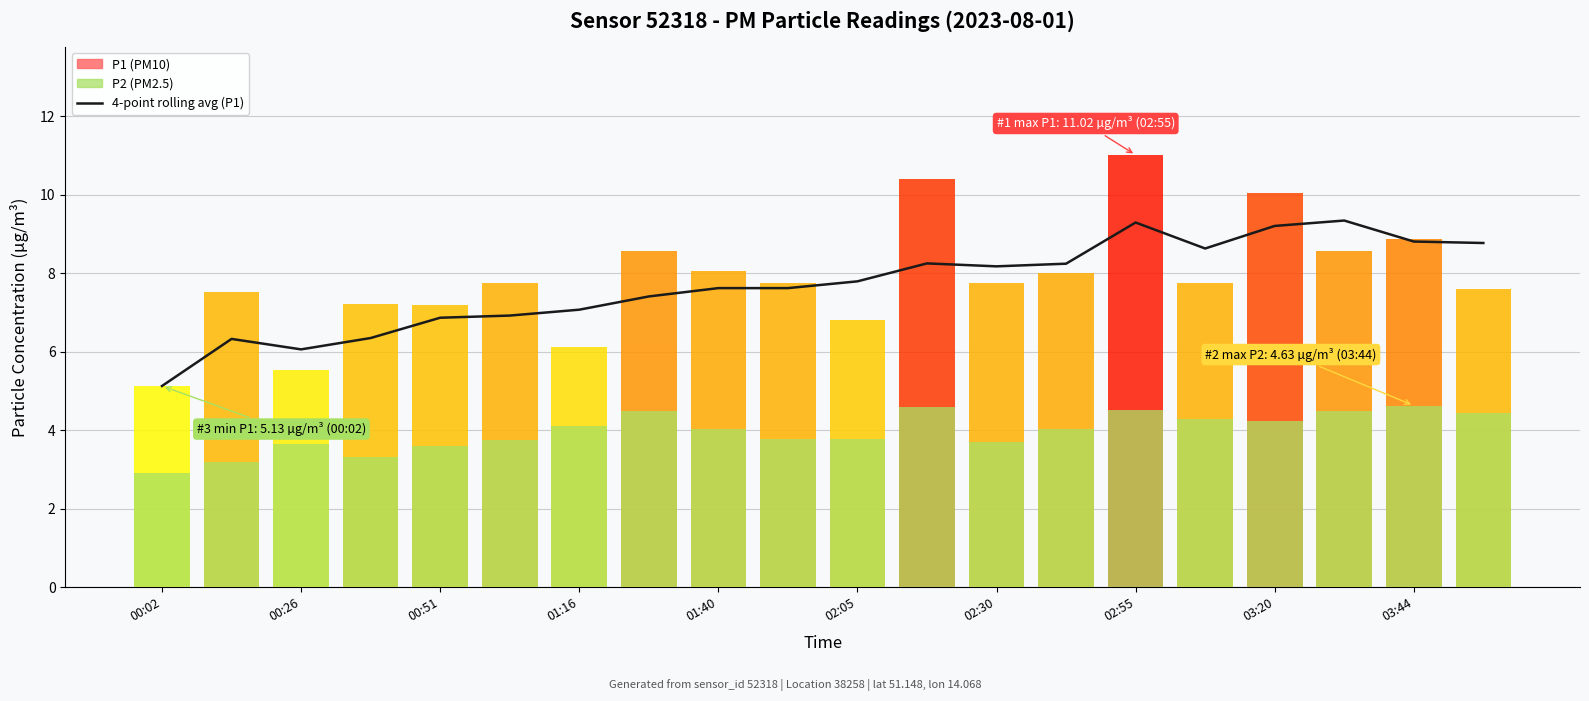

What is the minimum value shown in the chart?

5.1